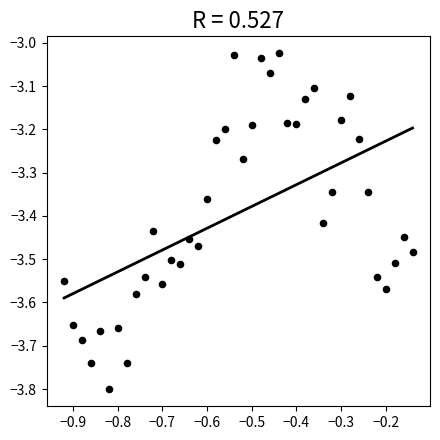

What is the range of X values (max minus min)?

0.8